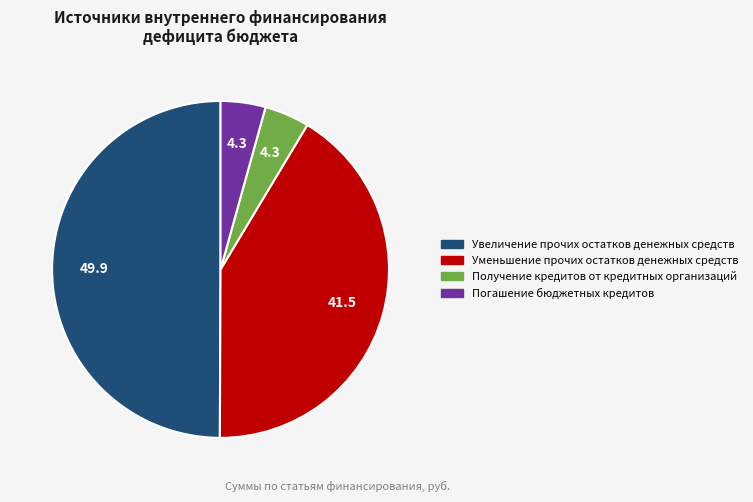

Does Получение кредитов от кредитных организаций account for over 50% of the chart?

No